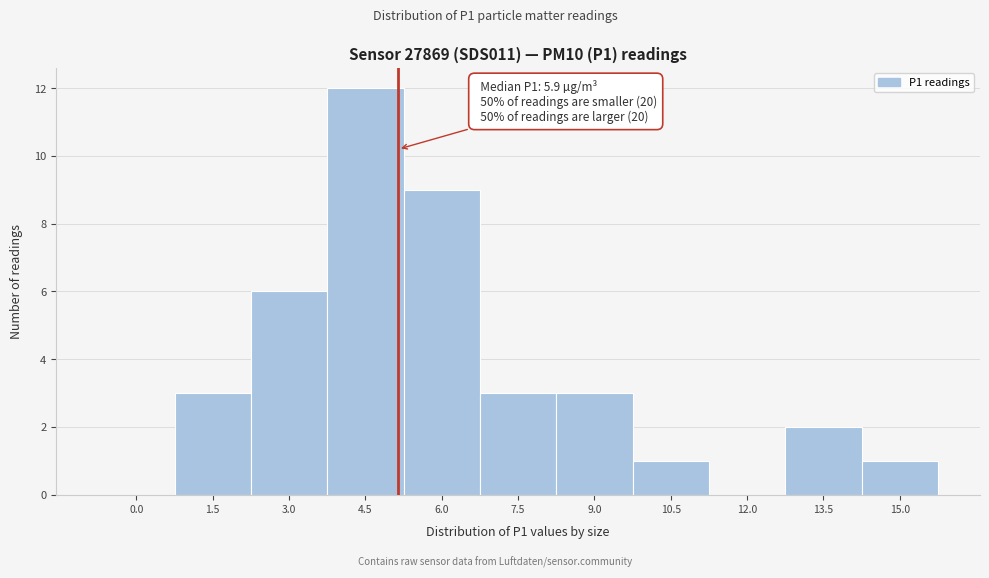

Reading right to left, what are all the values shown in this chart?

15.0=1	13.5=2	12.0=0	10.5=1	9.0=3	7.5=3	6.0=9	4.5=12	3.0=6	1.5=3	0.0=0